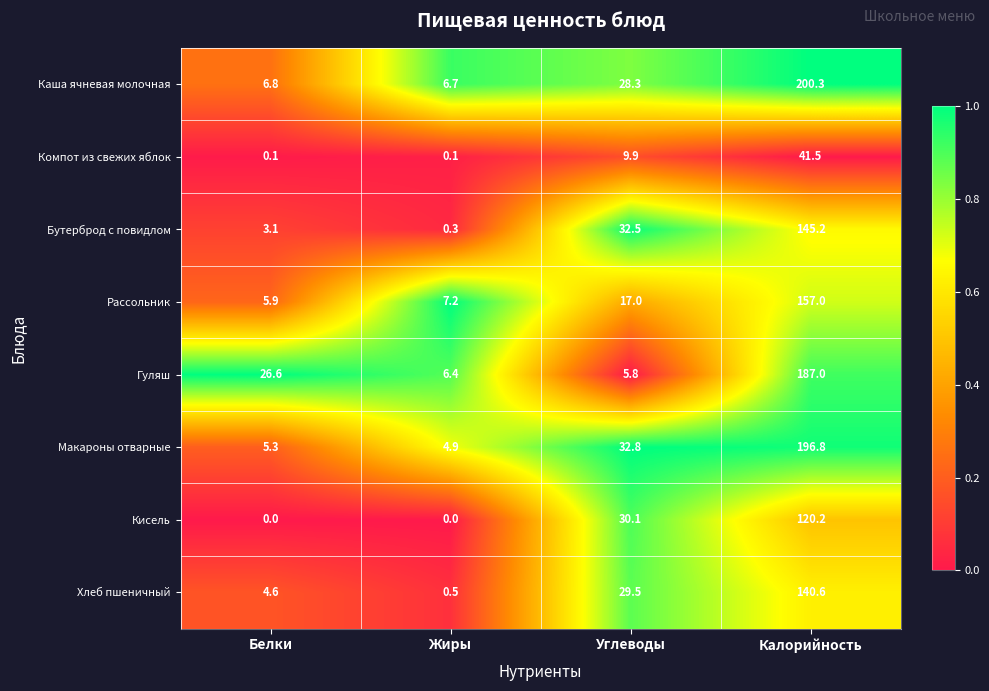

True or false: Макароны отварные has a value of 5.3 at Белки.

True